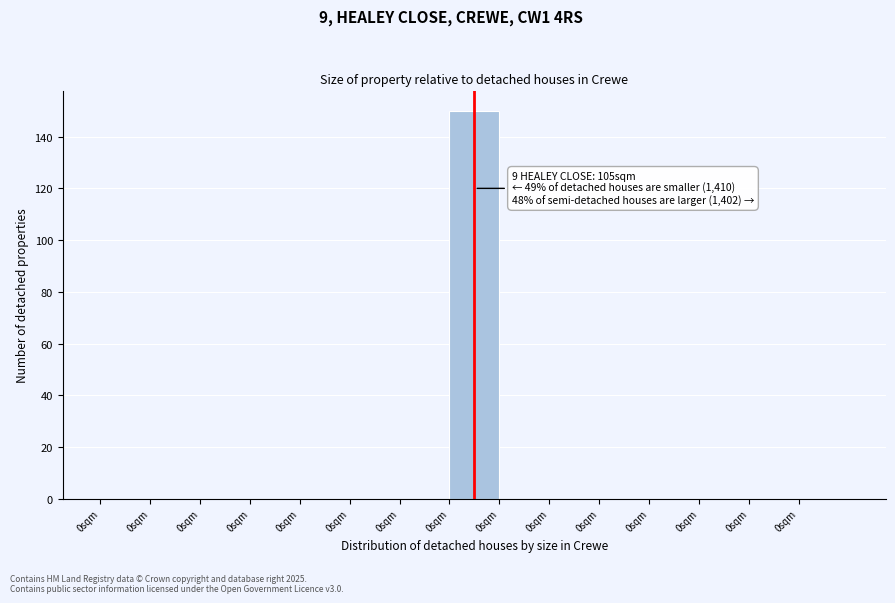

How many series are shown in this chart?

1